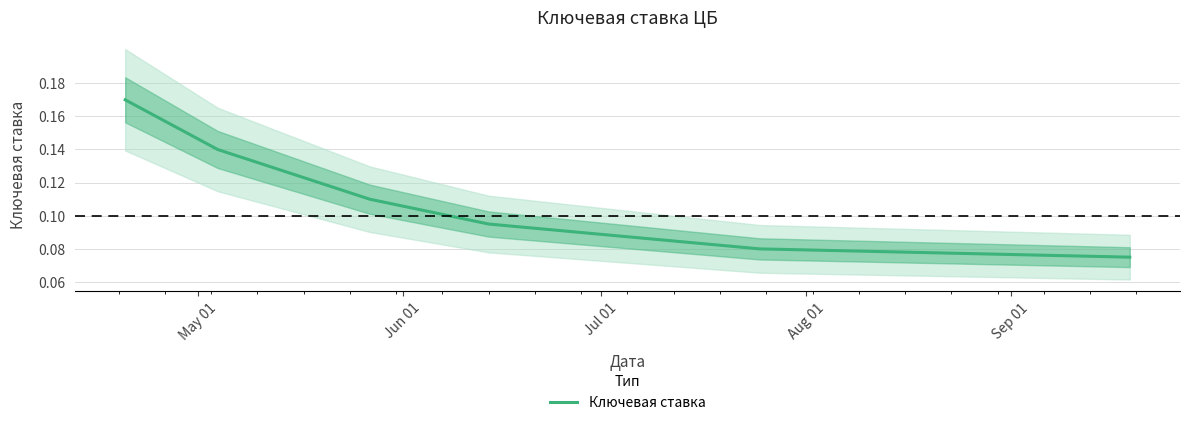

Reading left to right, transcribe all the data shown in this chart.

0.2	0.1	0.1	0.1	0.1	0.1